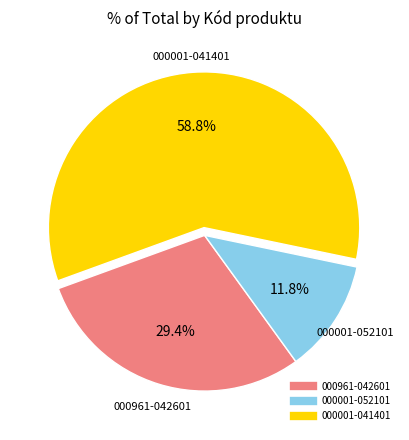

Which has a higher value, 000001-052101 or 000961-042601?

000961-042601